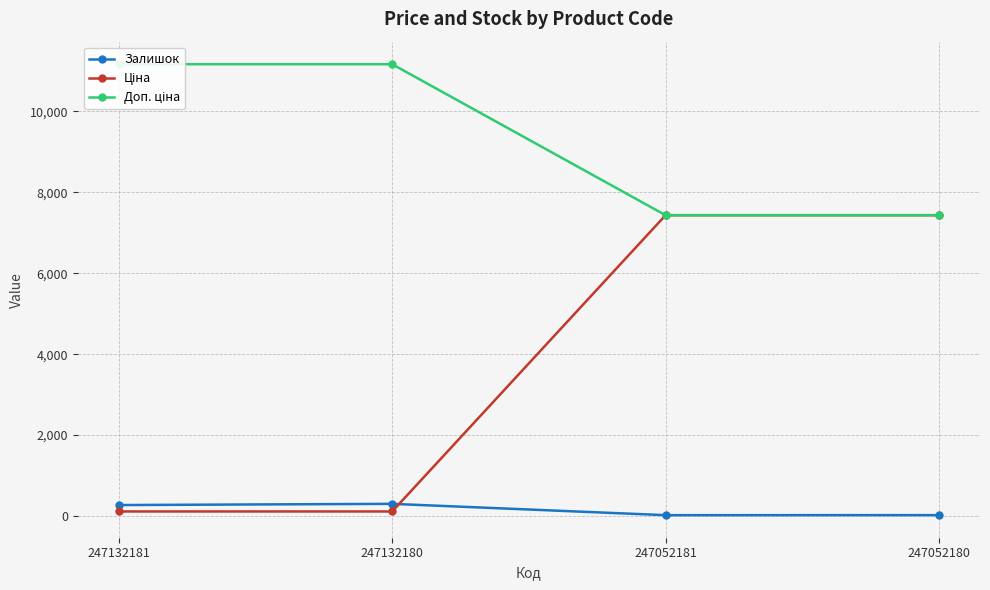

True or false: Доп. ціна and Ціна intersect in this chart.

False